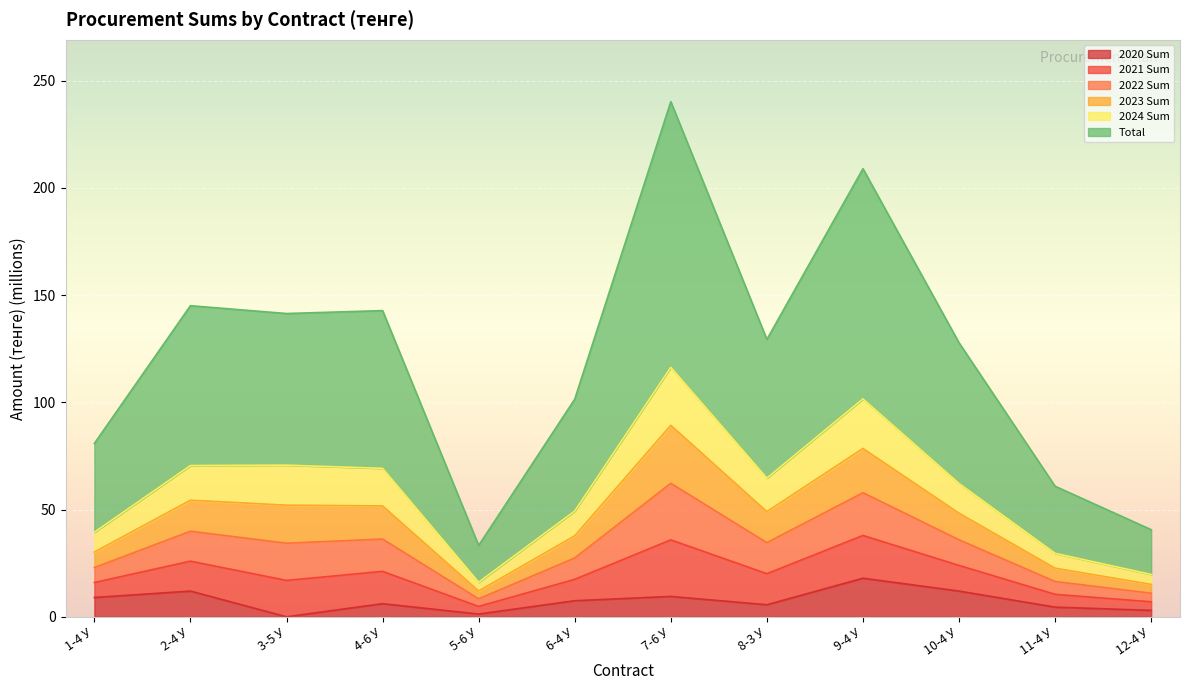

What is the difference between the 2023 Sum values at 8-3 У and 2-4 У?

5.3